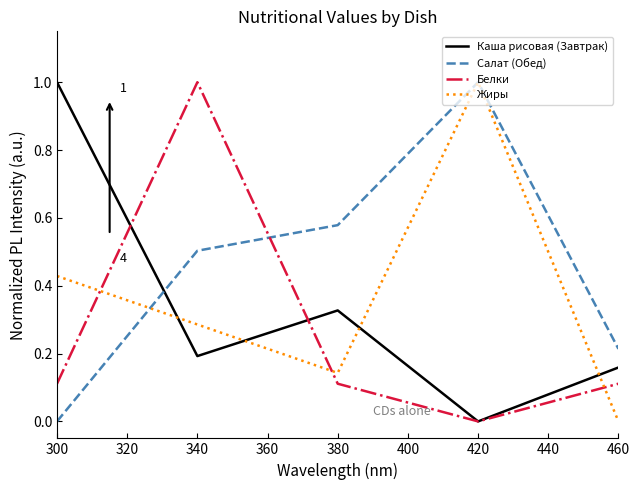

Which category has the highest value in the Белки series?

340